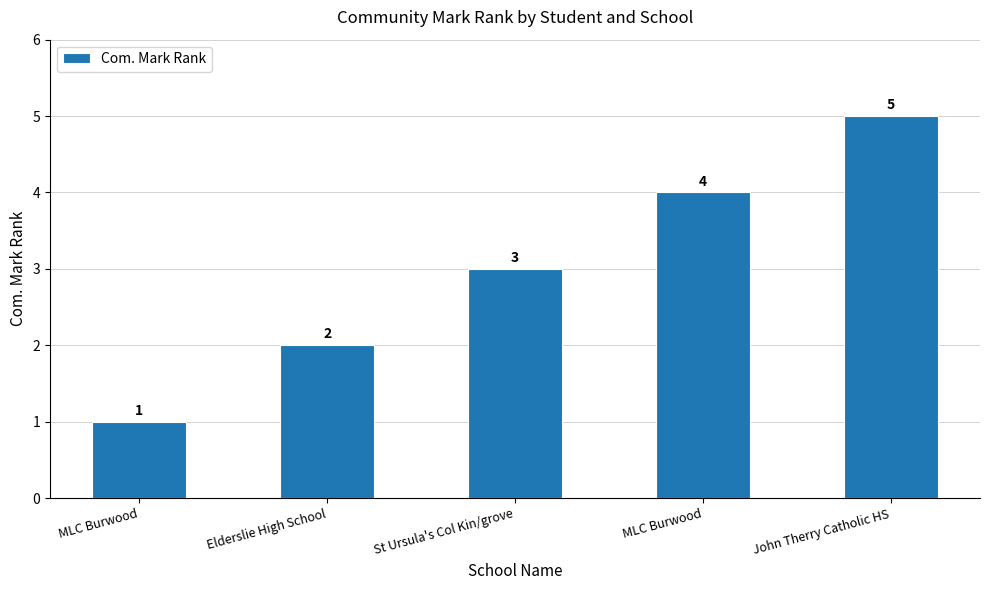

True or false: the data shows 5 at John Therry Catholic HS.

True